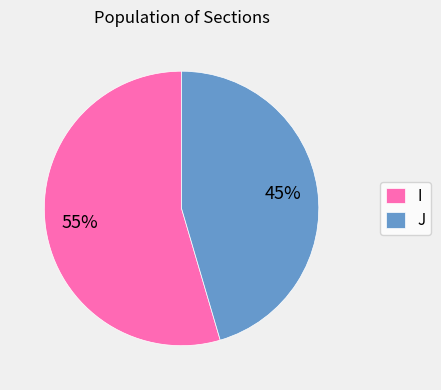

Rank the categories by value from lowest to highest.

J, I